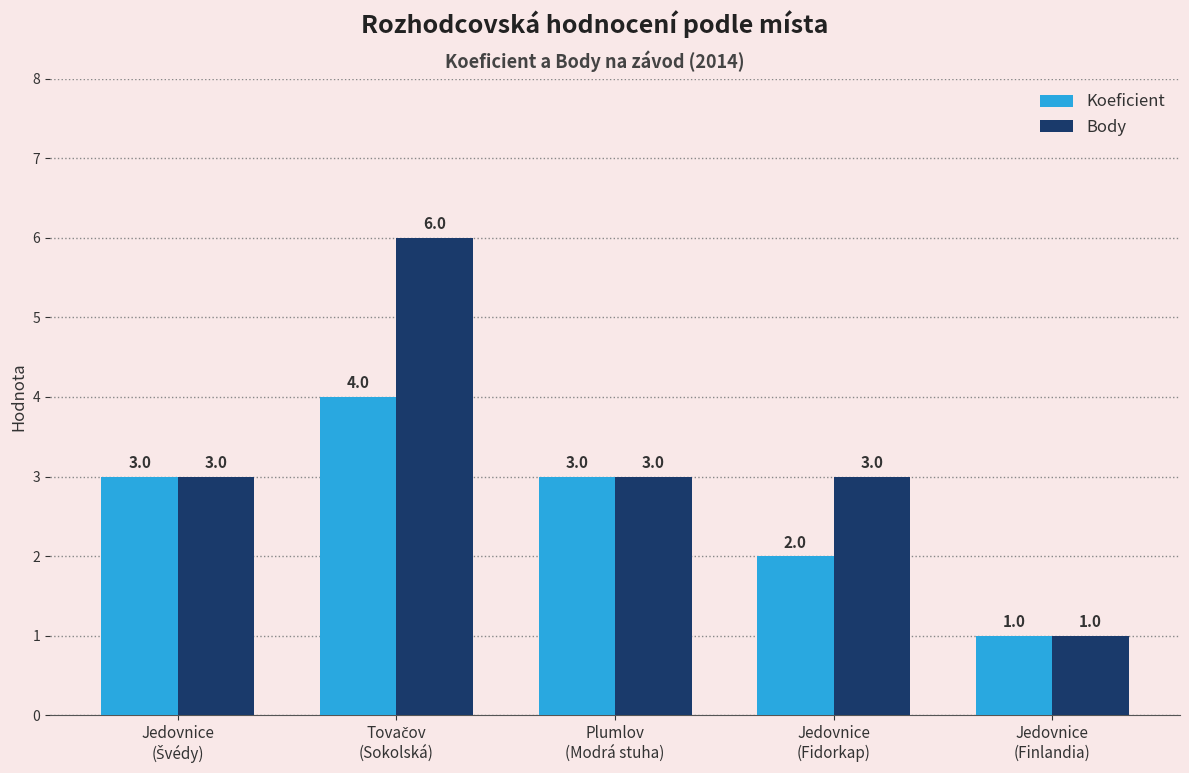

List the series in order of their overall mean, lowest first.

Koeficient, Body